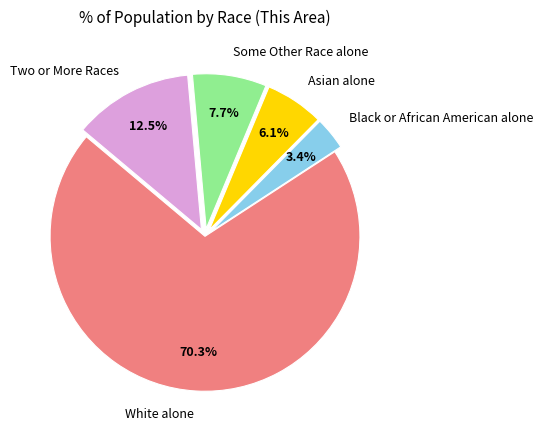

To the nearest percent, what is the average slice percentage?

20%